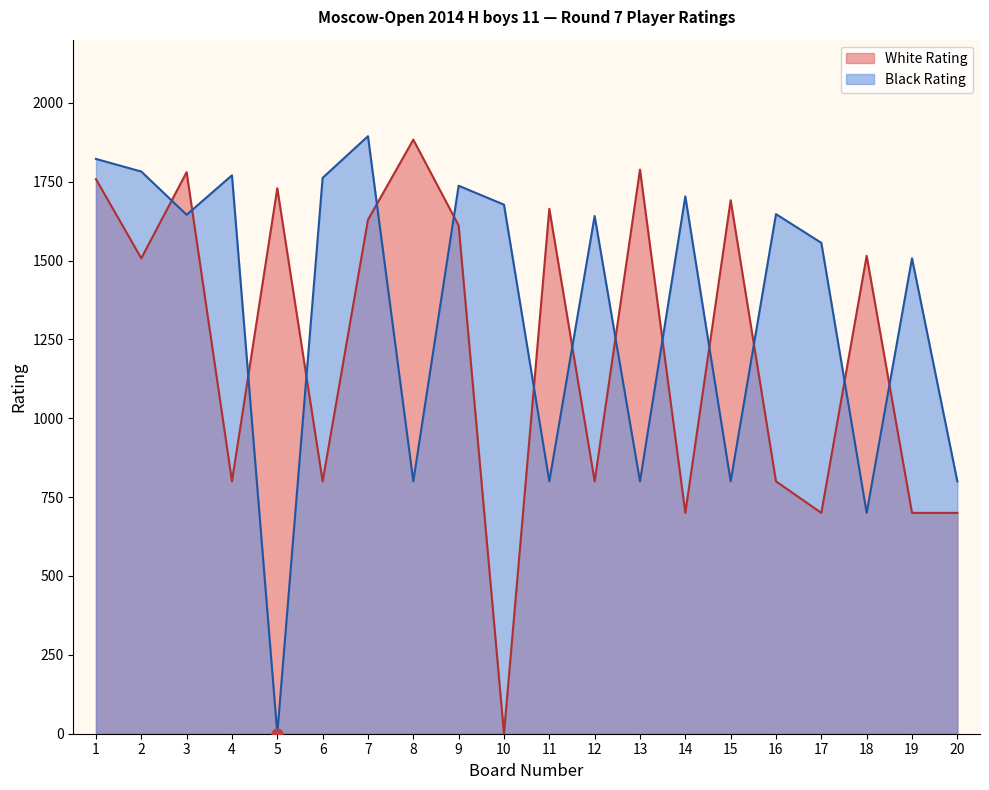

Is the value of White Rating at 2 greater than the value of Black Rating at 17?

No